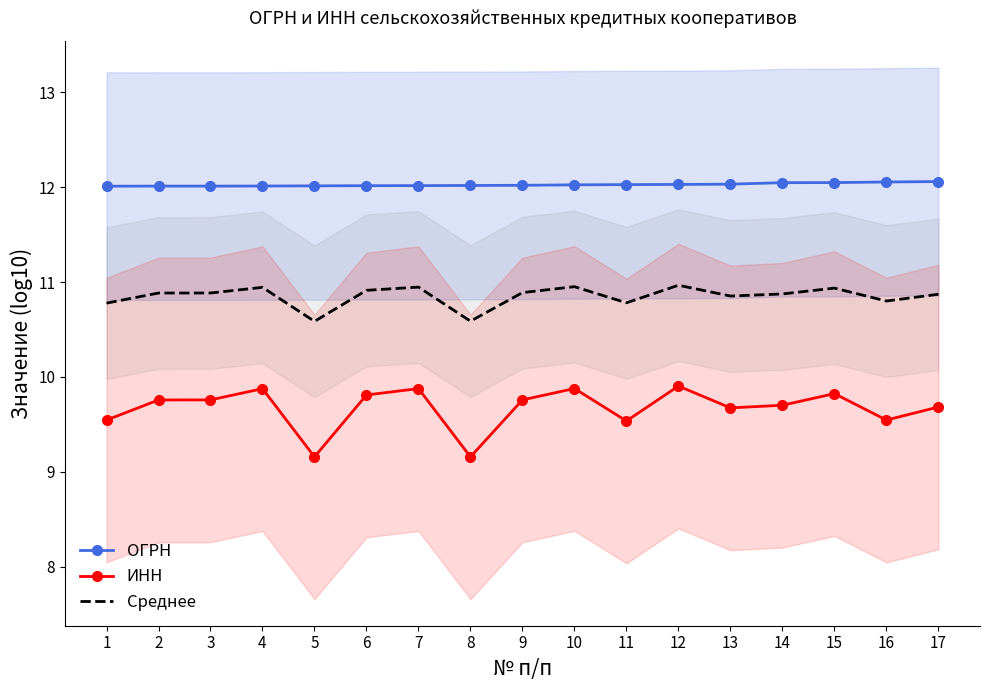

What is the minimum value shown in the chart?

9.2